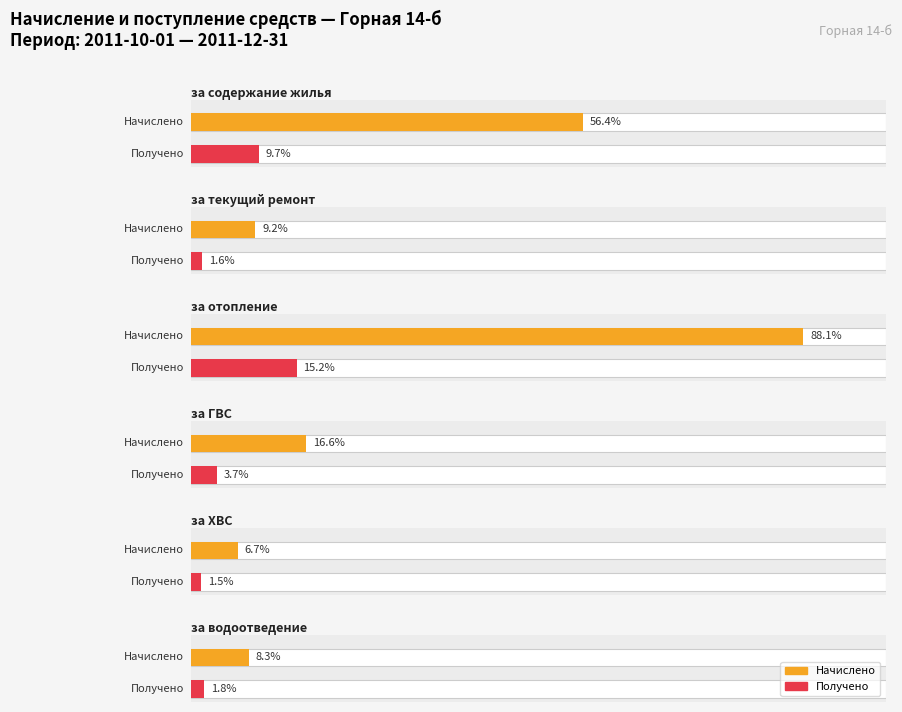

What position from the left is Начислено (руб.)?

1